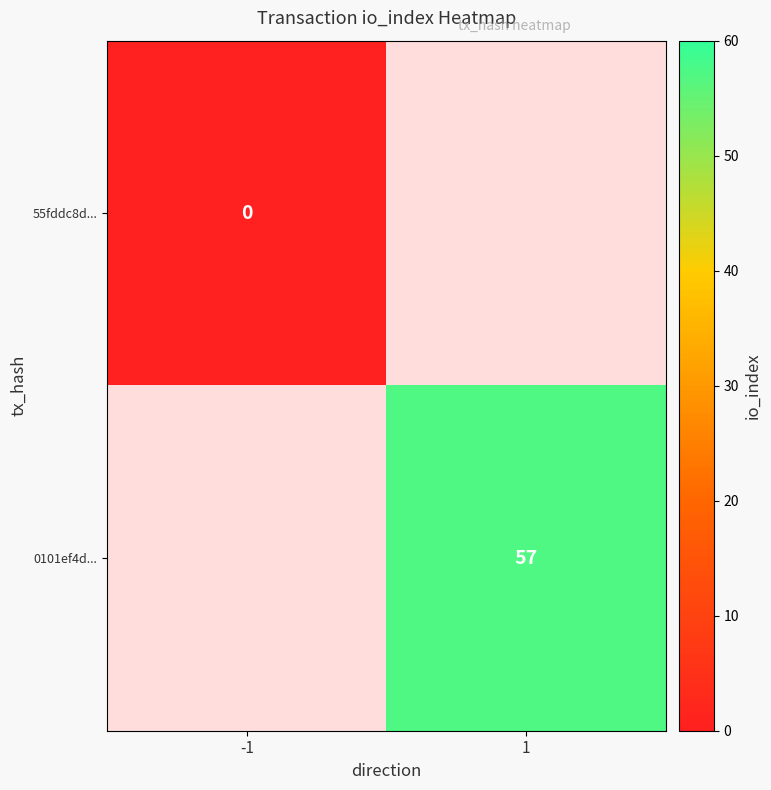

Is it true that 0101ef4d... equals 57 at 1?

True